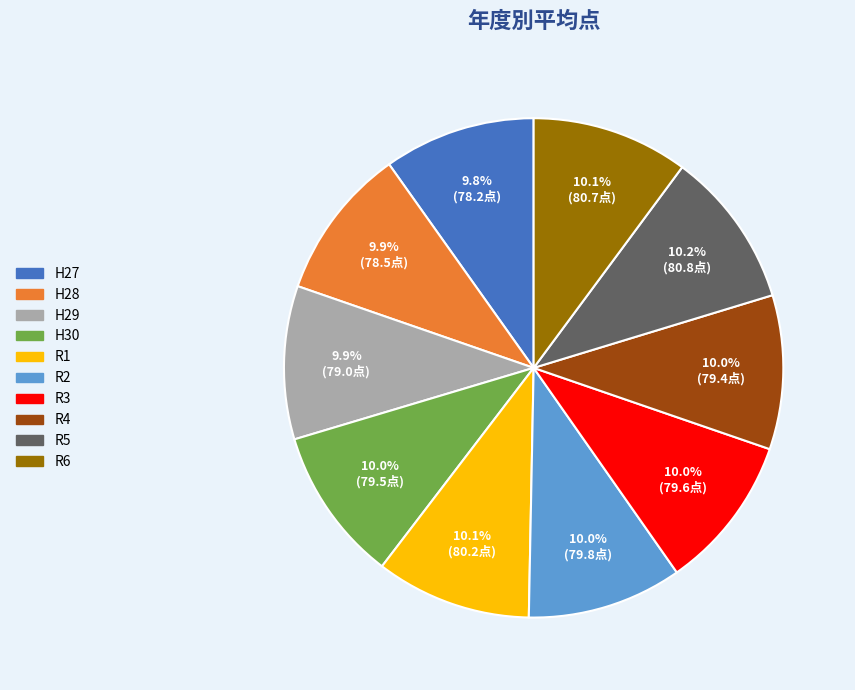

Does any single category account for the majority?

No